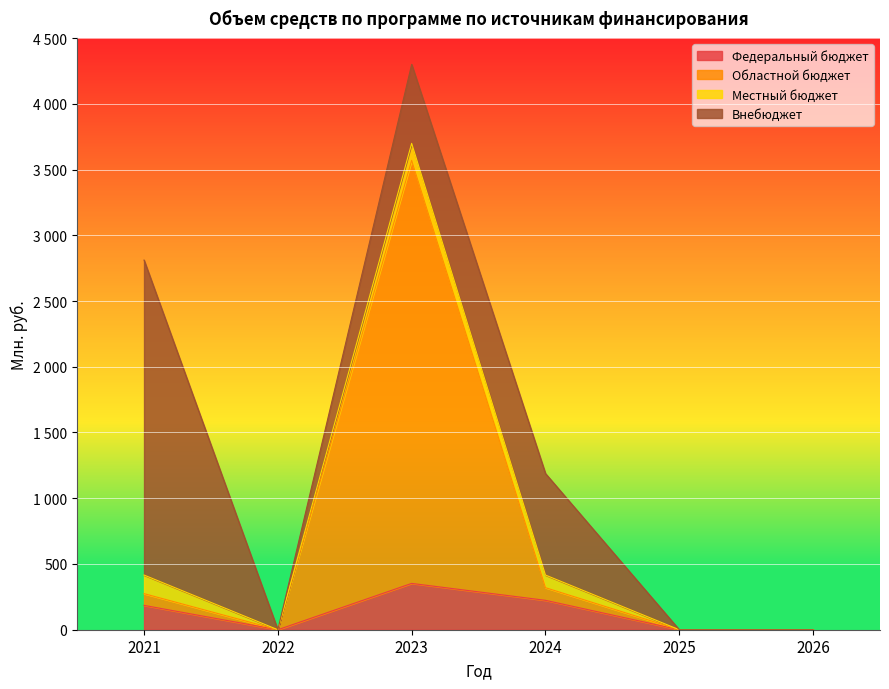

Where is the first local minimum for Областной бюджет?

2022